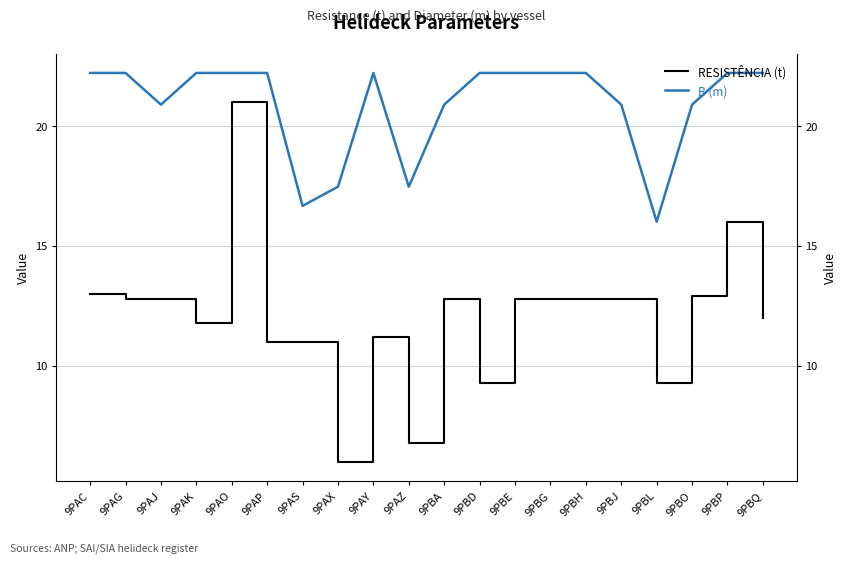

The value of B (m) at 9PAO is 34.4. True or false?

False